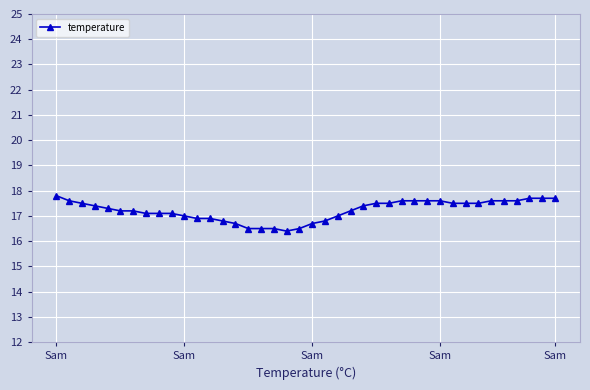

What is the value of the 8th point from the left?

17.1